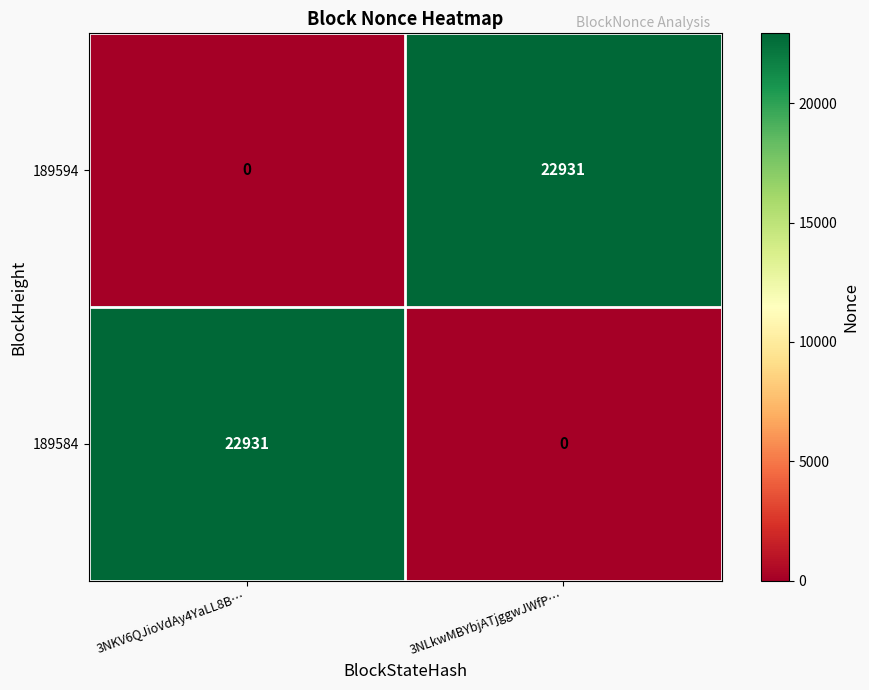

Reading right to left, list all the values displayed in this chart.

189594: 22931	0
189584: 0	22931